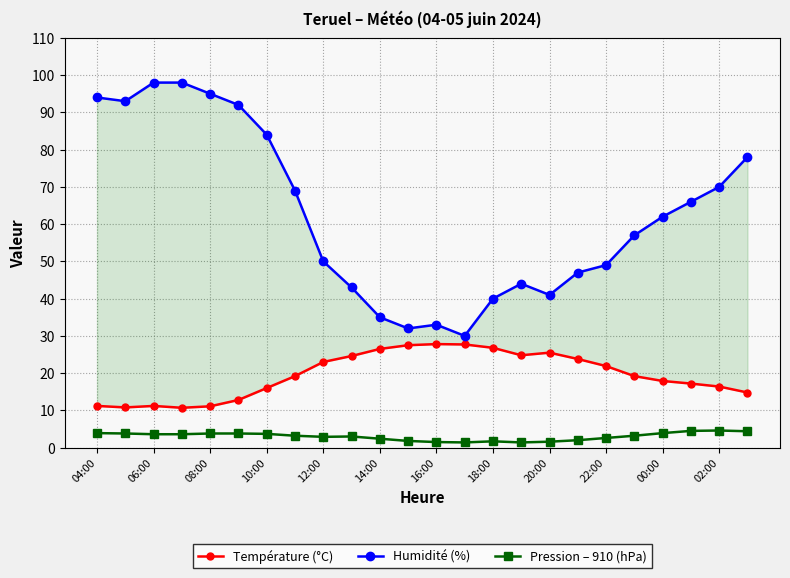

Reading left to right, list all the values displayed in this chart.

Température (°C): 11.2	10.8	11.2	10.7	11.1	12.8	16.0	19.2	23.0	24.6	26.5	27.5	27.8	27.7	26.8	24.8	25.5	23.8	21.9	19.2	17.9	17.2	16.4	14.8
Humidité (%): 94.0	93.0	98.0	98.0	95.0	92.0	84.0	69.0	50.0	43.0	35.0	32.0	33.0	30.0	40.0	44.0	41.0	47.0	49.0	57.0	62.0	66.0	70.0	78.0
Pression – 910 (hPa): 3.9	3.8	3.6	3.6	3.8	3.8	3.7	3.2	2.9	3.0	2.4	1.8	1.5	1.4	1.7	1.4	1.6	2.0	2.6	3.2	3.9	4.5	4.6	4.4